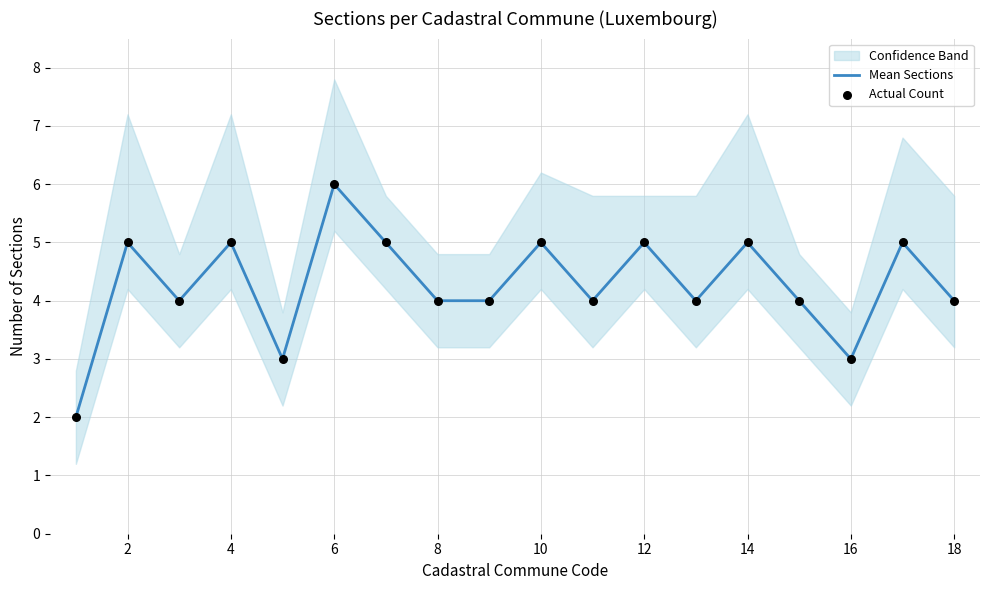

At how many categories does at least one series exceed 2?

17